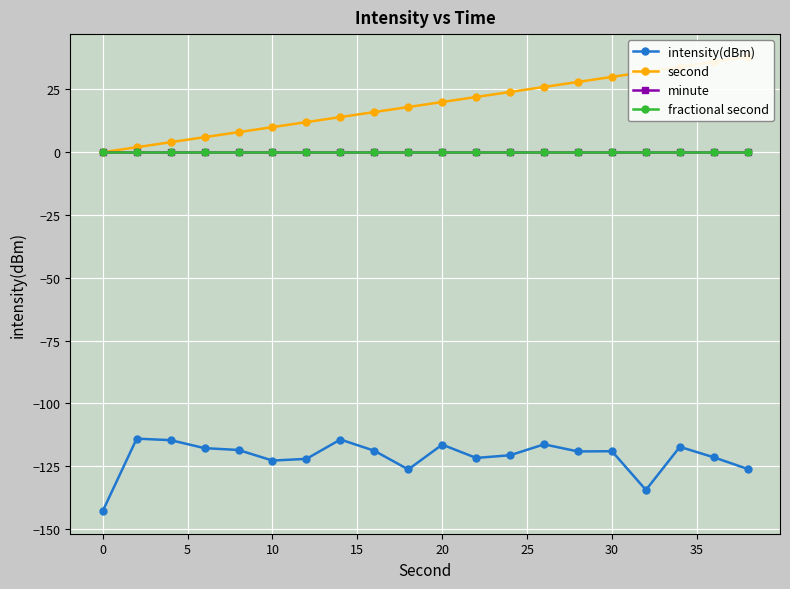

Reading right to left, transcribe all the data shown in this chart.

intensity(dBm): -126.2	-121.5	-117.3	-134.5	-119.1	-119.2	-116.3	-120.7	-121.8	-116.5	-126.3	-118.9	-114.4	-122.1	-122.8	-118.6	-117.9	-114.7	-114.1	-142.9
second: 38.0	36.0	34.0	32.0	30.0	28.0	26.0	24.0	22.0	20.0	18.0	16.0	14.0	12.0	10.0	8.0	6.0	4.0	2.0	0.0
minute: 0.0	0.0	0.0	0.0	0.0	0.0	0.0	0.0	0.0	0.0	0.0	0.0	0.0	0.0	0.0	0.0	0.0	0.0	0.0	0.0
fractional second: 0.0	0.0	0.0	0.0	0.0	0.0	0.0	0.0	0.0	0.0	0.0	0.0	0.0	0.0	0.0	0.0	0.0	0.0	0.0	0.0